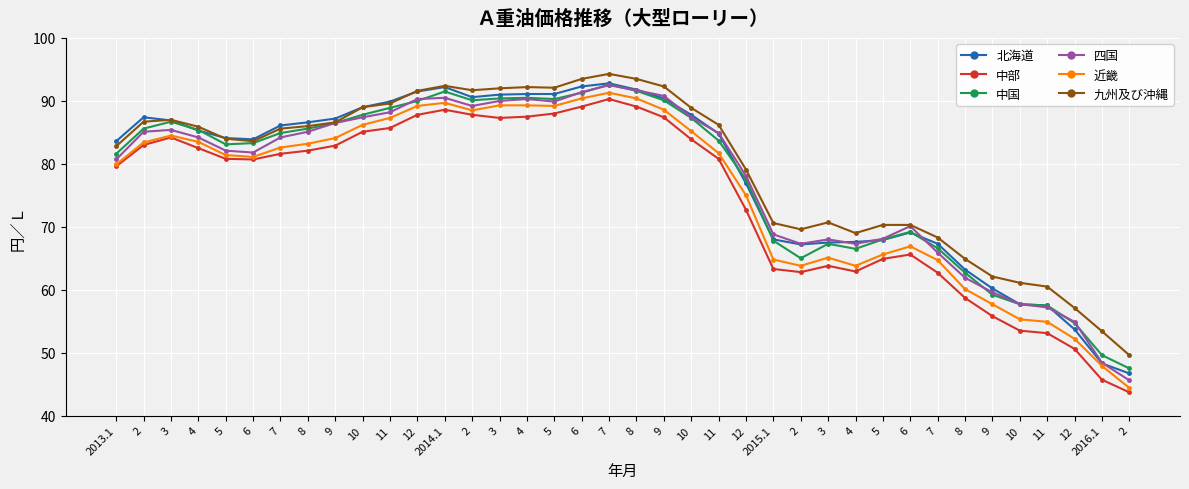

Reading left to right, what are all the values shown in this chart?

北海道: 83.6	87.4	86.9	85.3	84.1	83.9	86.1	86.6	87.2	89.0	89.9	91.5	92.2	90.6	91.0	91.1	91.1	92.3	92.8	91.8	90.4	87.8	84.8	76.9	68.0	67.2	67.5	67.6	67.9	69.1	67.3	63.2	60.2	57.7	57.5	53.7	48.3	46.7
中部: 79.6	83.0	84.2	82.5	80.8	80.7	81.6	82.1	82.9	85.1	85.7	87.8	88.6	87.8	87.3	87.5	88.0	89.1	90.3	89.1	87.4	83.9	80.8	72.7	63.3	62.8	63.8	62.9	64.9	65.6	62.7	58.7	55.8	53.5	53.1	50.6	45.7	43.7
中国: 81.6	85.6	86.7	85.4	83.1	83.3	84.9	85.6	86.5	87.8	88.9	90.0	91.5	90.1	90.4	90.5	90.3	91.3	92.6	91.6	90.1	87.3	83.7	77.5	67.8	65.0	67.3	66.5	68.0	69.2	66.6	62.7	59.2	57.7	57.5	54.7	49.6	47.5
四国: 80.7	85.1	85.4	84.2	82.1	81.8	84.2	85.1	86.5	87.4	88.2	90.3	90.5	89.2	90.0	90.3	89.9	91.4	92.5	91.7	90.8	87.4	84.9	78.1	68.8	67.3	68.0	67.3	68.1	70.1	65.9	61.9	59.6	57.7	57.2	54.9	48.4	45.6
近畿: 79.9	83.4	84.5	83.5	81.4	81.1	82.6	83.2	84.1	86.2	87.3	89.2	89.7	88.5	89.3	89.3	89.2	90.4	91.3	90.4	88.6	85.2	81.7	75.0	64.8	63.8	65.1	63.8	65.6	66.9	64.7	60.1	57.7	55.3	54.9	52.2	47.9	44.4
九州及び沖縄: 82.8	86.7	87.0	85.9	84.0	83.6	85.6	86.0	86.6	89.0	89.6	91.6	92.4	91.7	92.0	92.2	92.1	93.5	94.3	93.5	92.3	88.9	86.2	79.1	70.6	69.6	70.7	69.0	70.3	70.3	68.3	64.9	62.1	61.1	60.5	57.1	53.4	49.6